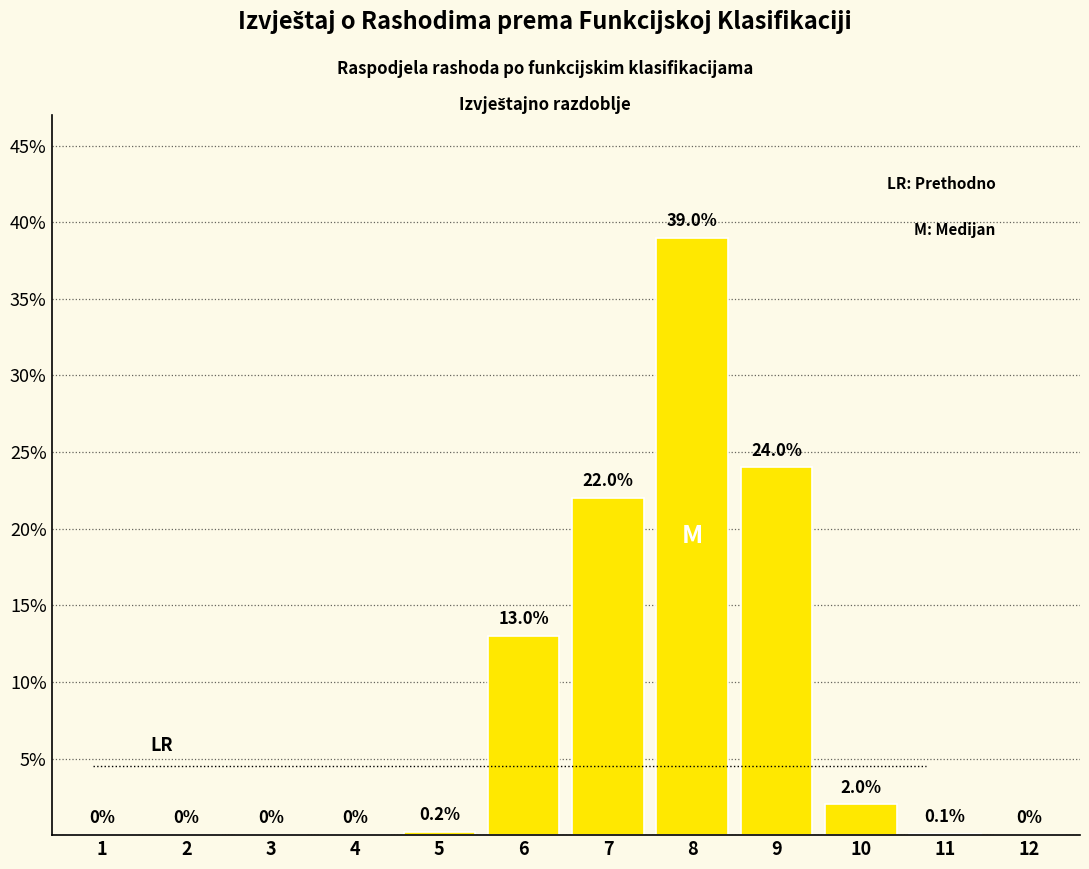

Reading right to left, transcribe all the data shown in this chart.

12=0.0	11=0.1	10=2.0	9=24.0	8=39.0	7=22.0	6=13.0	5=0.2	4=0.0	3=0.0	2=0.0	1=0.0